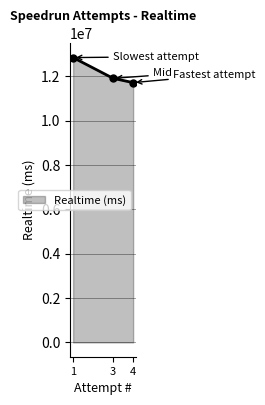

Which label corresponds to the smallest value in the chart?

4